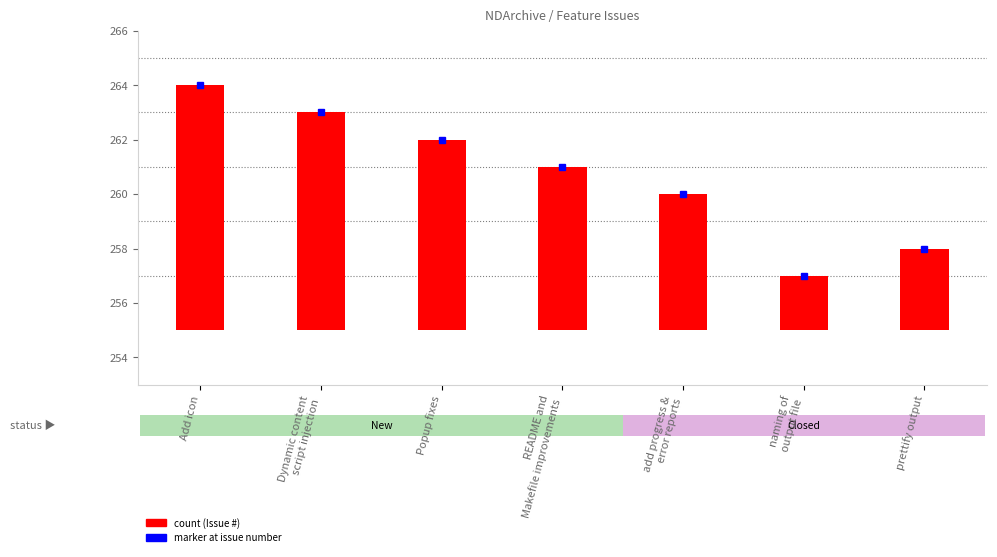

Which has a higher value, Popup fixes or README and
Makefile improvements?

Popup fixes